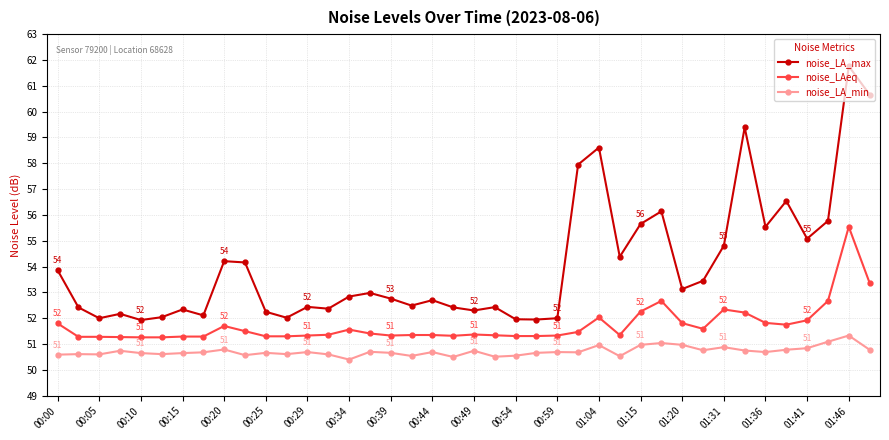

True or false: noise_LAeq and noise_LA_max intersect in this chart.

False